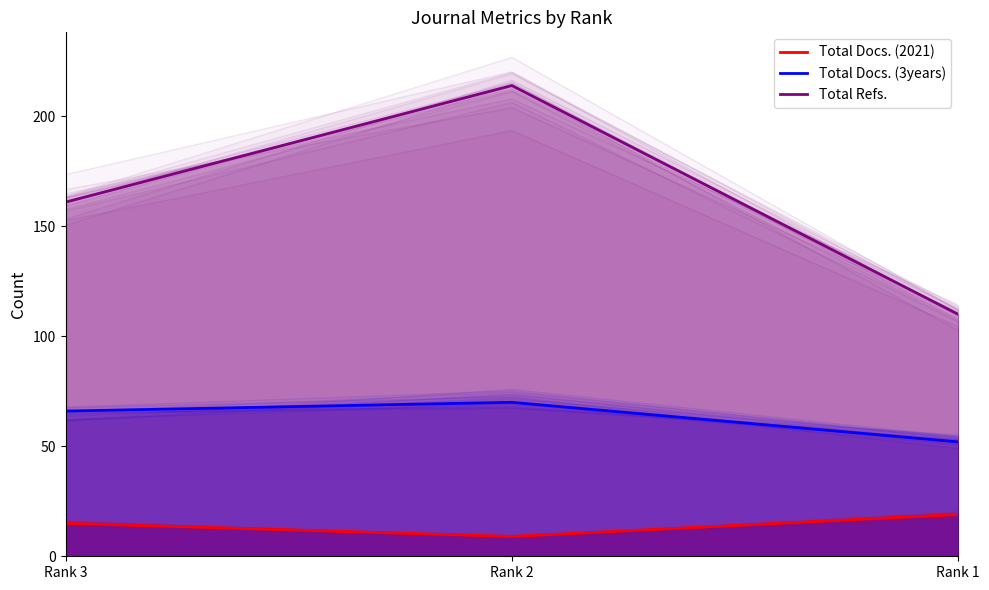

What is the approximate value of Total Refs. at Rank 3?

161